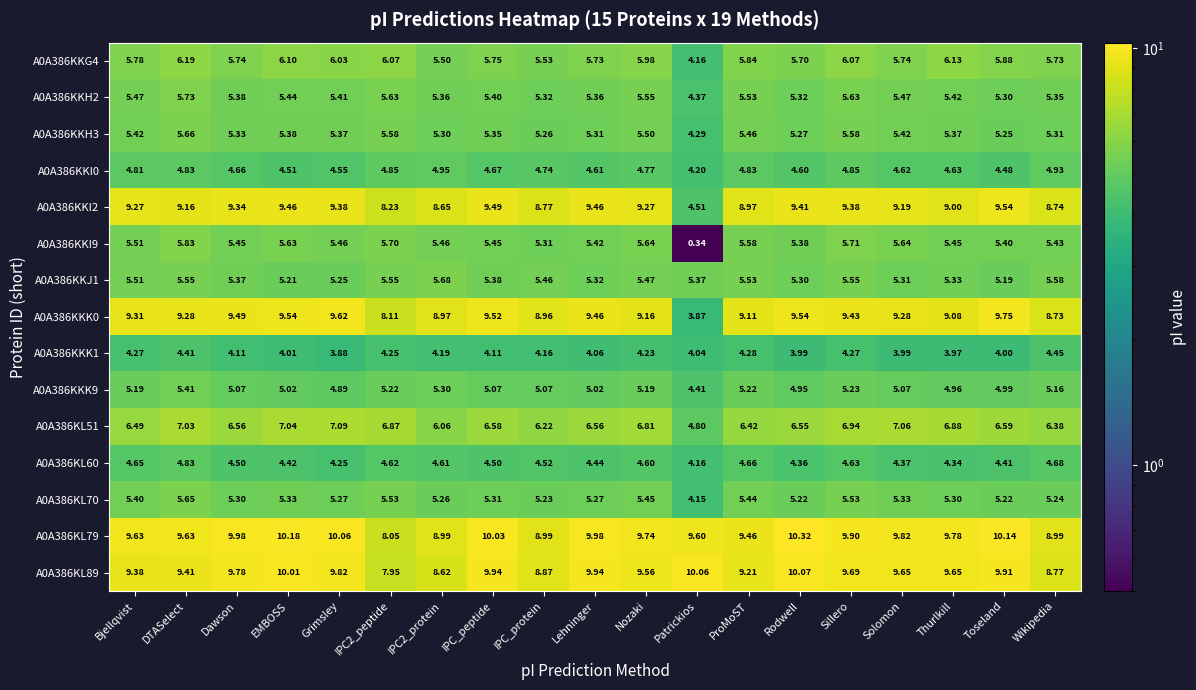

At which category is the sum across all series the highest?

DTASelect